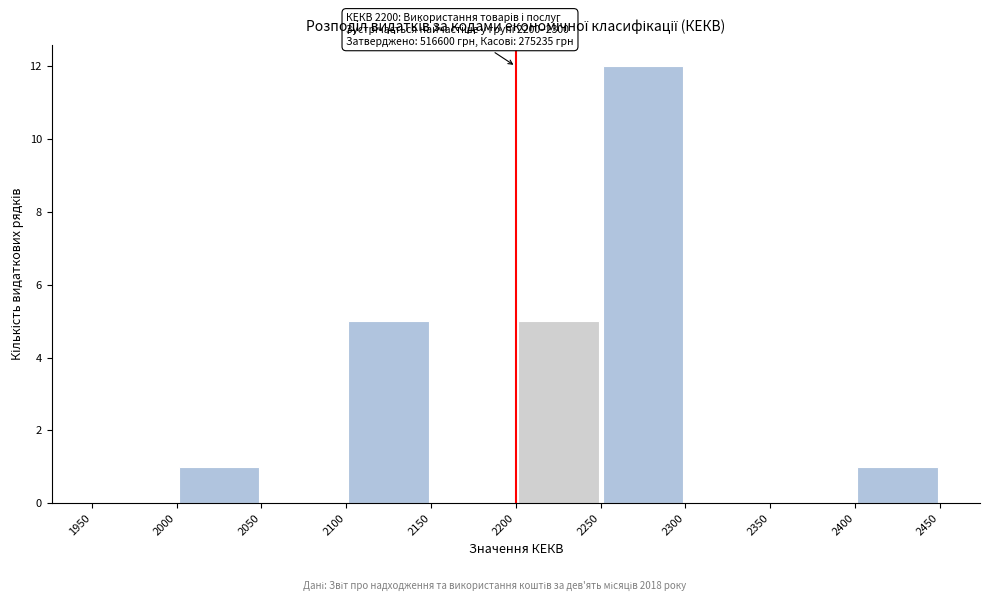

Which range on the x-axis has the tallest bar?

2250 to 2300